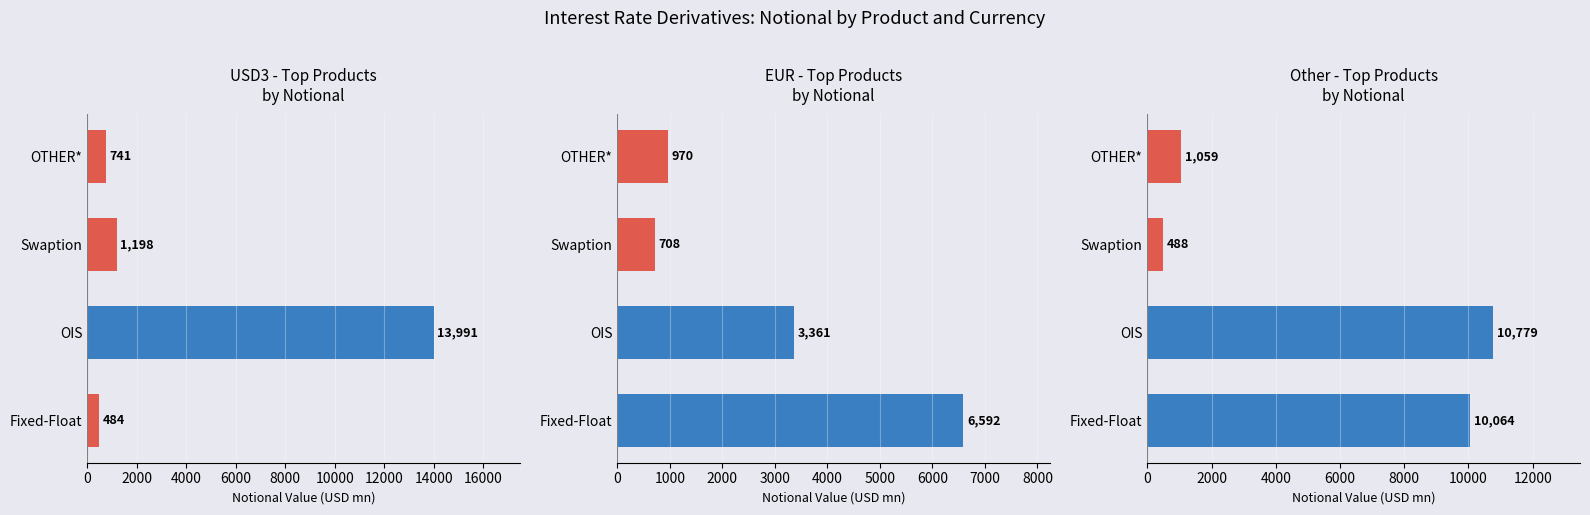

List the series in order of their peak value, highest first.

USD3, Other, EUR